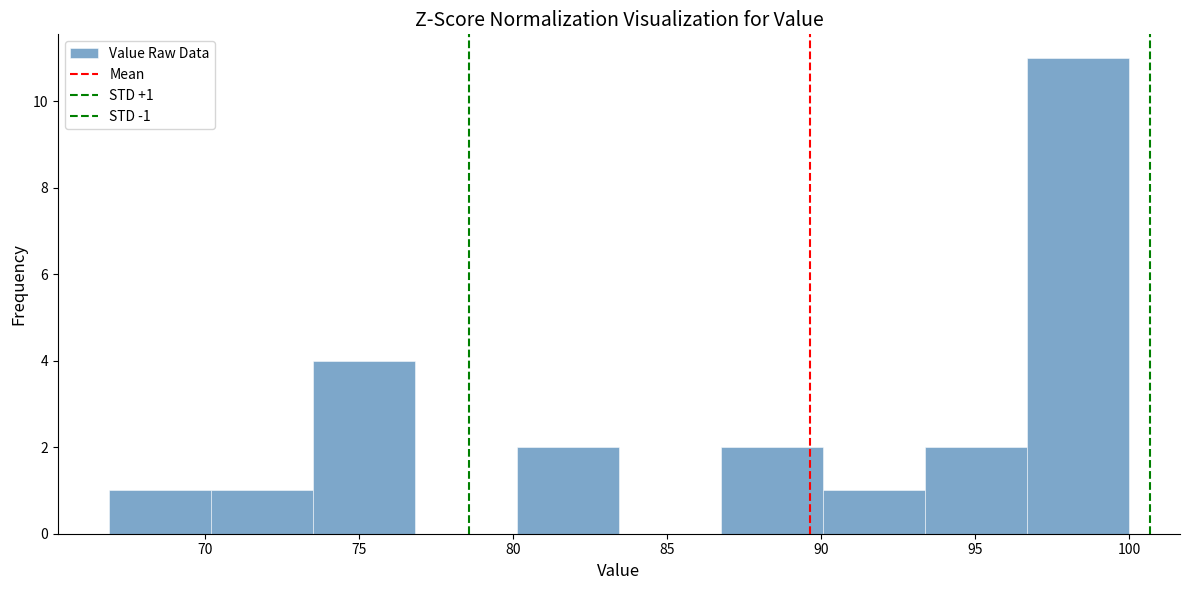

Over which range of the x-axis is the bar tallest?

96.5 to 100.0